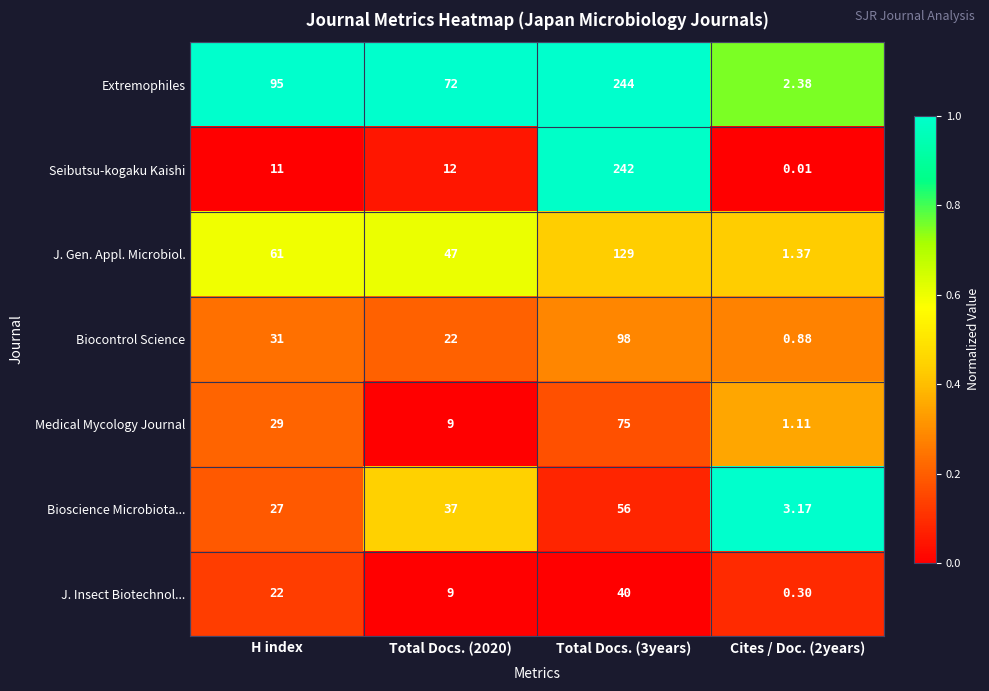

Which series changed the most between Total Docs. (2020) and Cites / Doc. (2years)?

Extremophiles